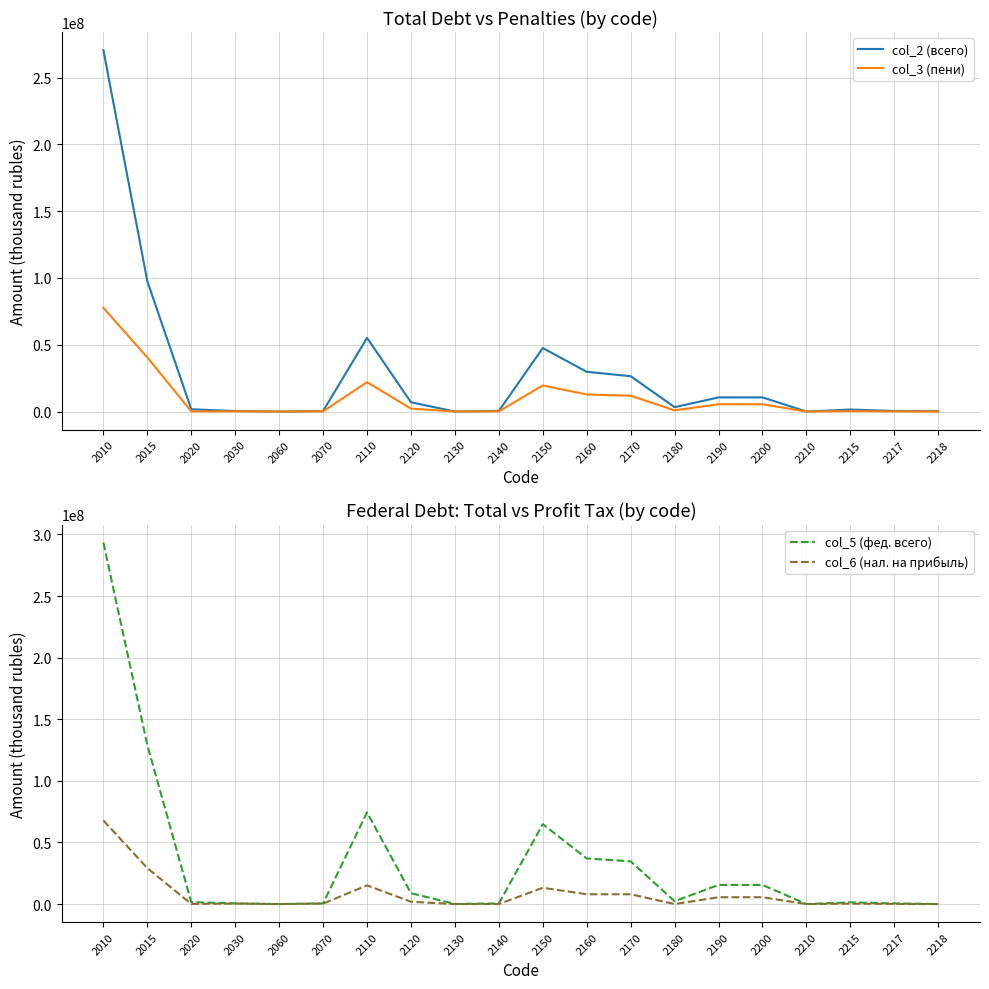

The col_3 (пени) series shows 3397679 at 2120. True or false?

False